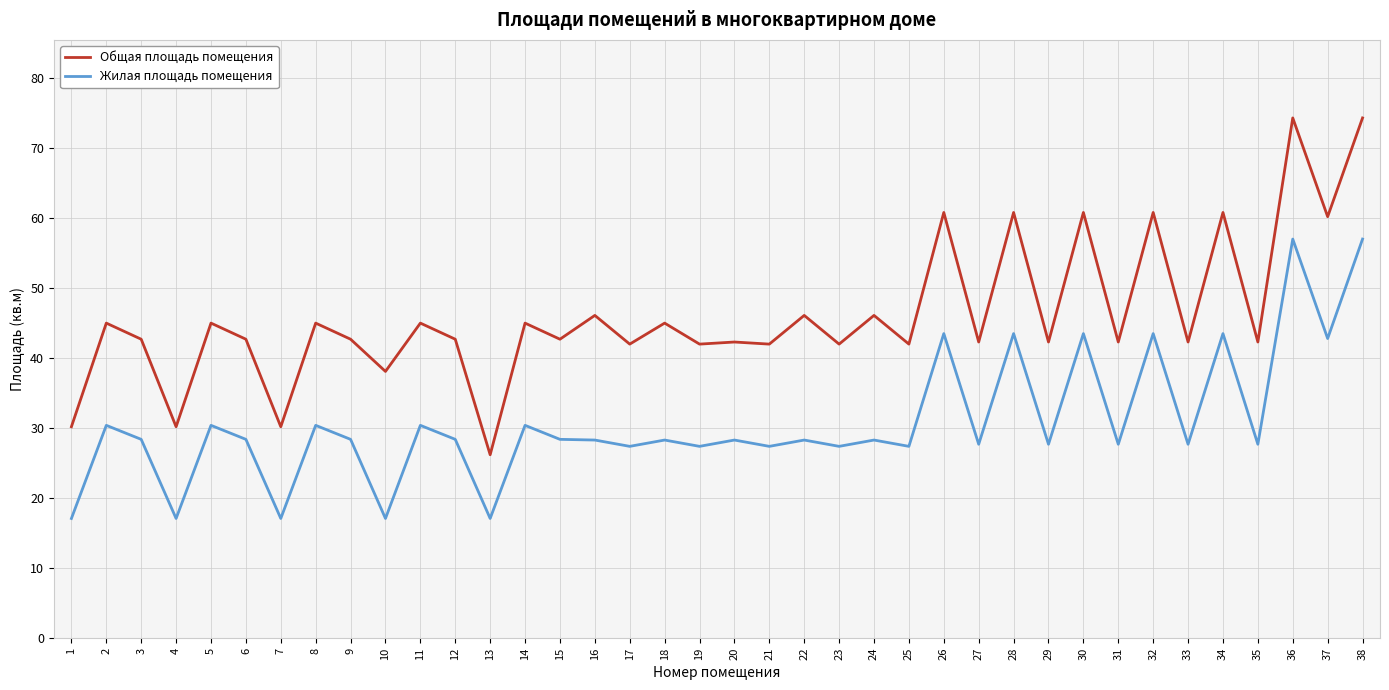

The value of Общая площадь помещения at 20 is 42.3. True or false?

True